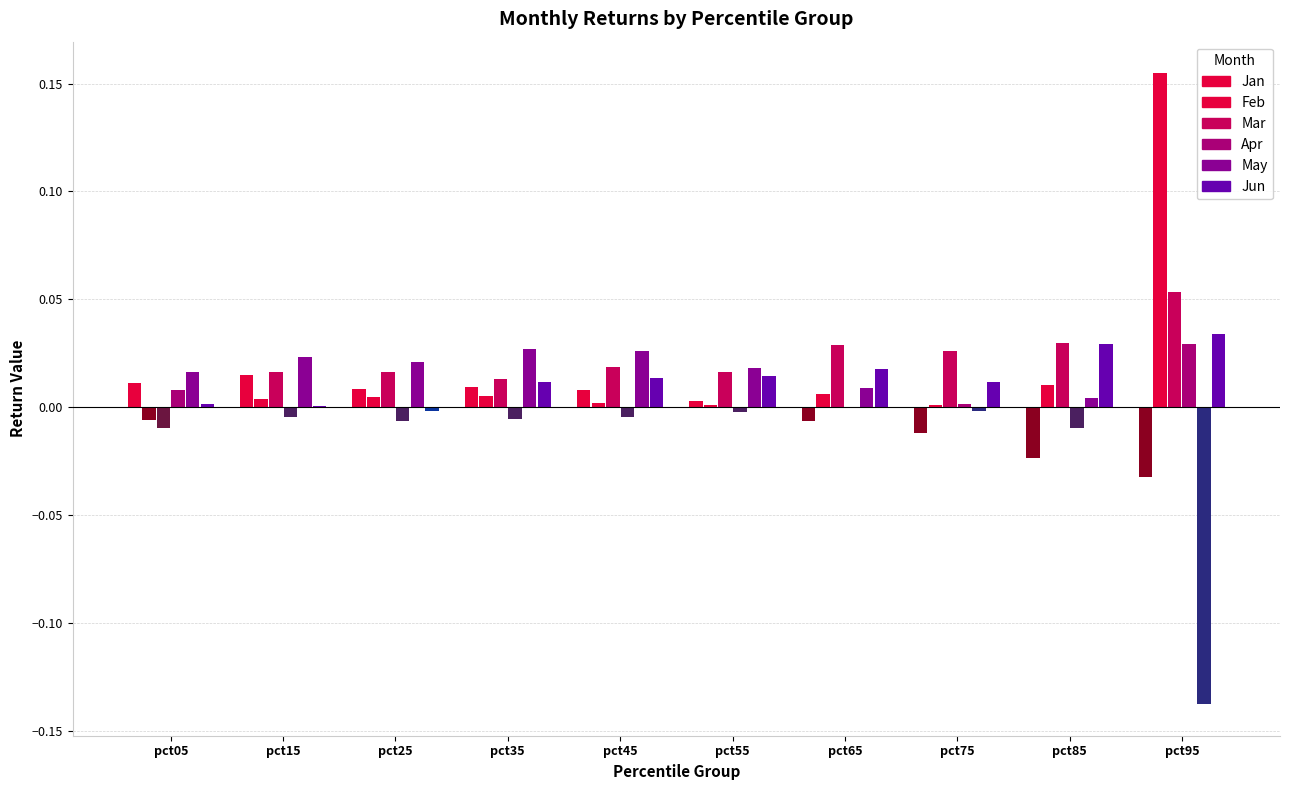

At which category is the sum across all series the highest?

pct95